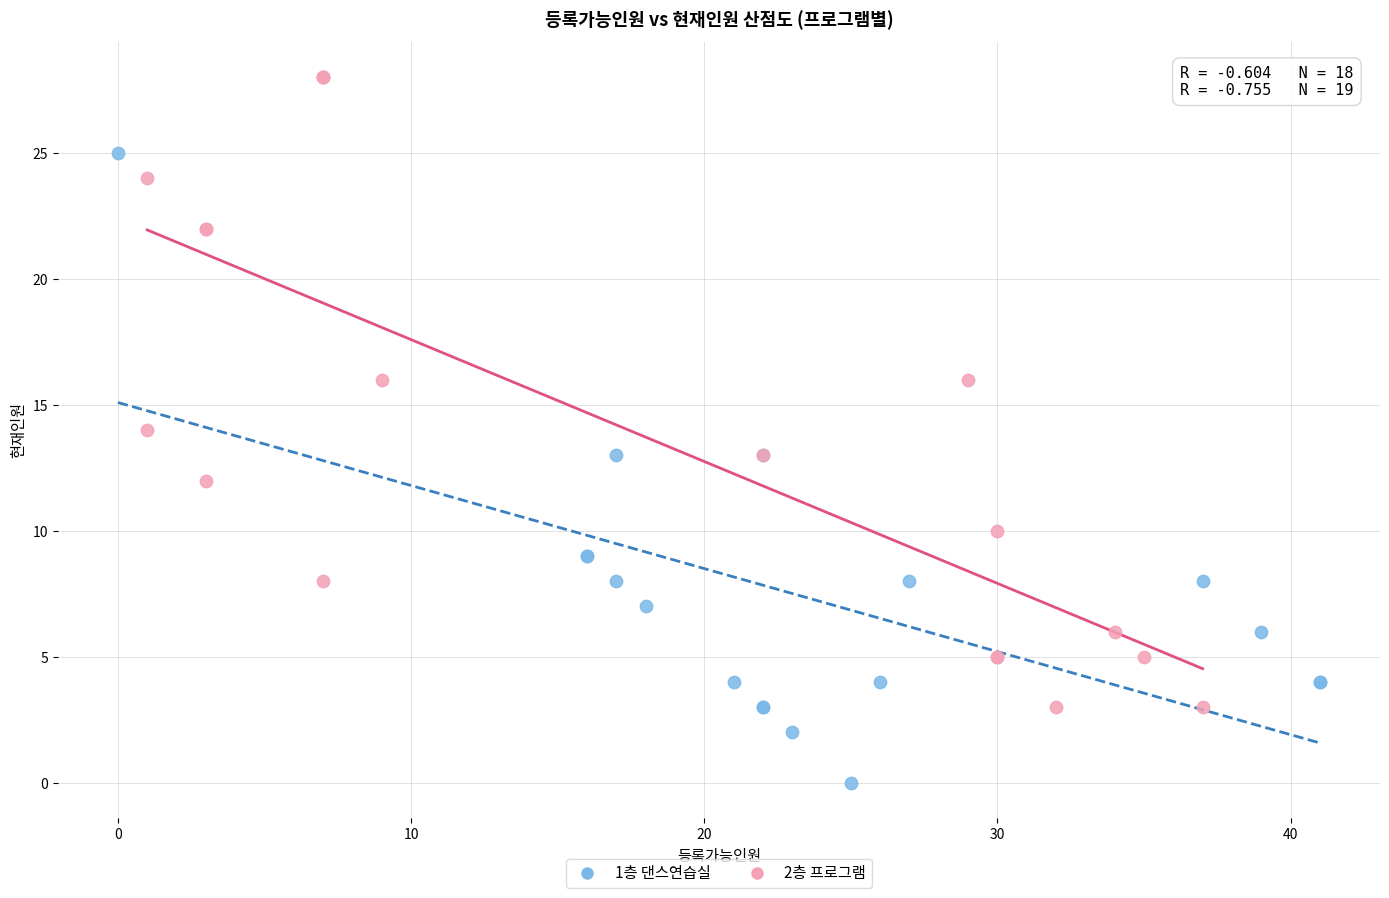

What are all the series names shown in the legend?

1층 댄스연습실, 2층 프로그램